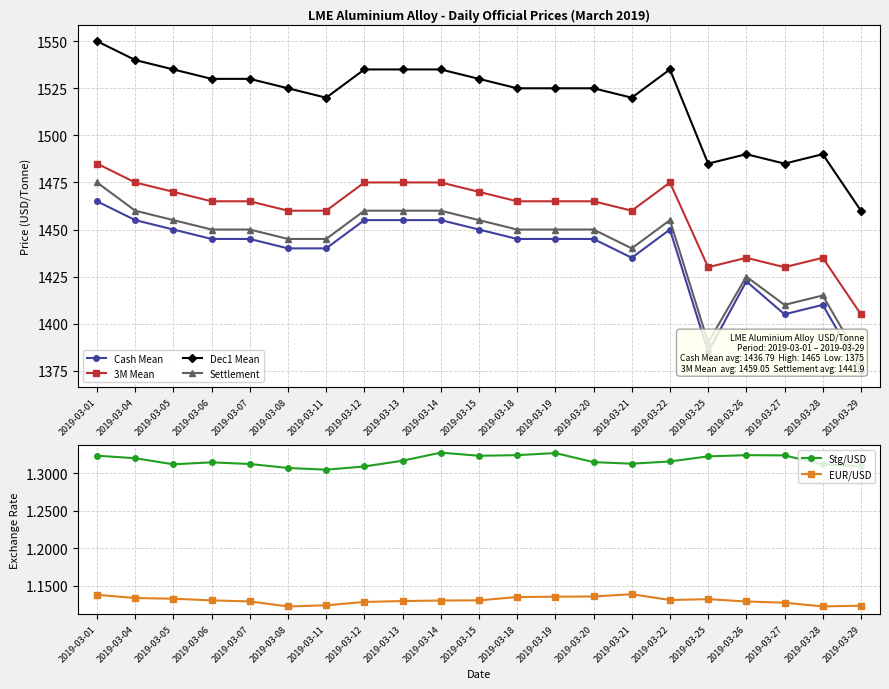

Does the chart display data point markers on the line(s)?

Yes